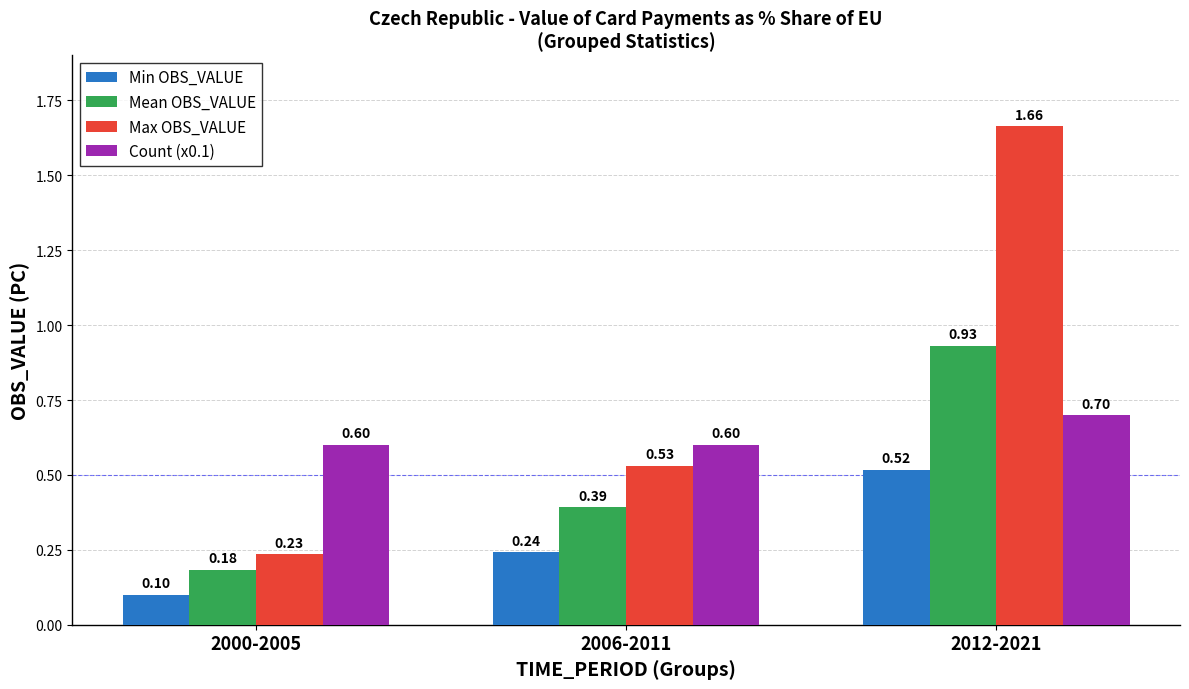

Rank the series at 2000-2005 from lowest to highest value.

Min OBS_VALUE, Mean OBS_VALUE, Max OBS_VALUE, Count (x0.1)